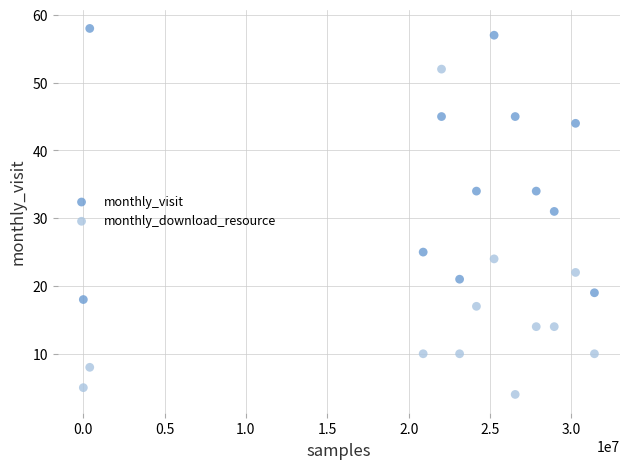

Across all data points, what is the range of X values (max minus min)?

31402968